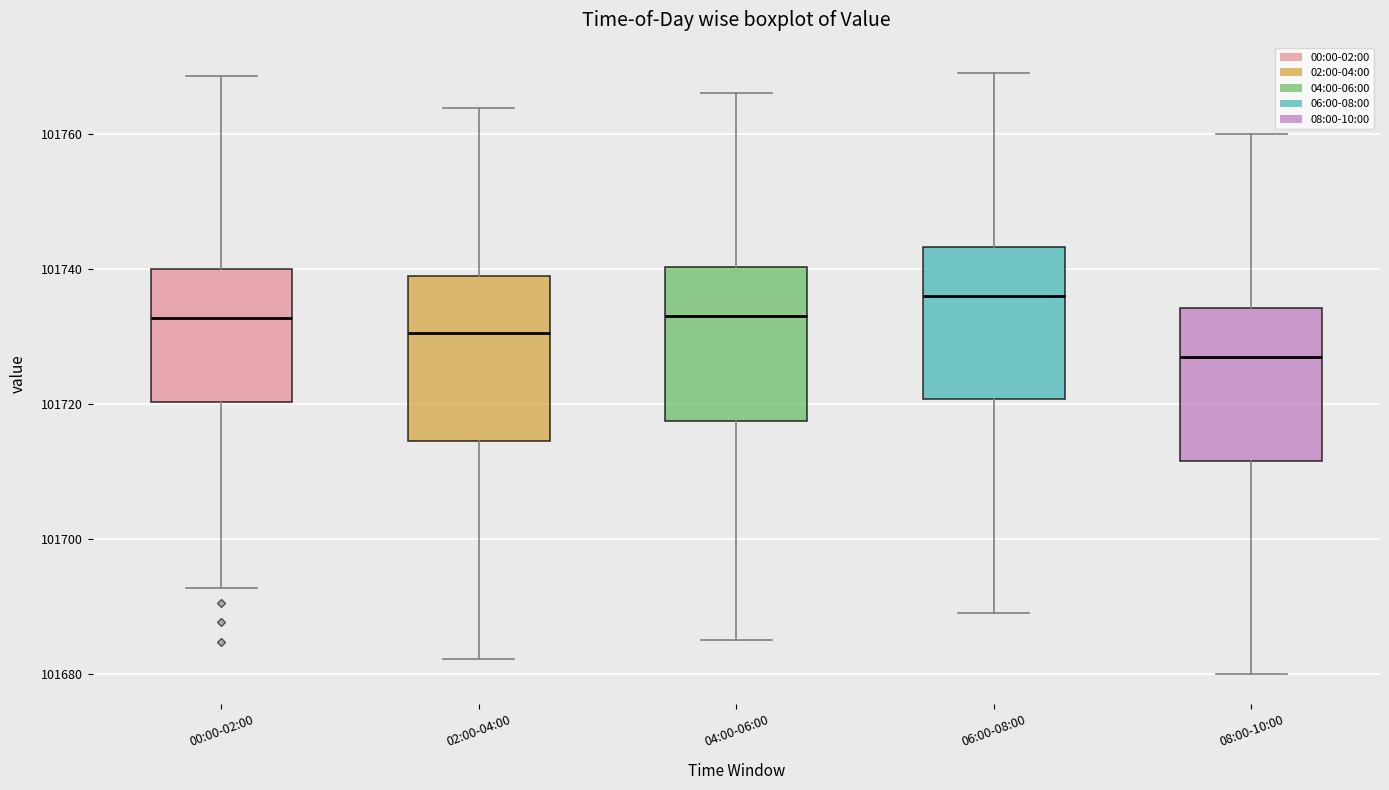

Reading left to right, transcribe this box plot: for each box, give where its median line is, the range the box spans, and where its two whiskers end, as read against the y-axis. The values are not printed on the chart, so give them approximately, as read against the axis.

00:00-02:00: median 101732, box 101720 to 101740, whiskers 101692 to 101768
02:00-04:00: median 101730, box 101714 to 101738, whiskers 101682 to 101764
04:00-06:00: median 101734, box 101718 to 101740, whiskers 101686 to 101766
06:00-08:00: median 101736, box 101720 to 101744, whiskers 101690 to 101770
08:00-10:00: median 101728, box 101712 to 101734, whiskers 101680 to 101760